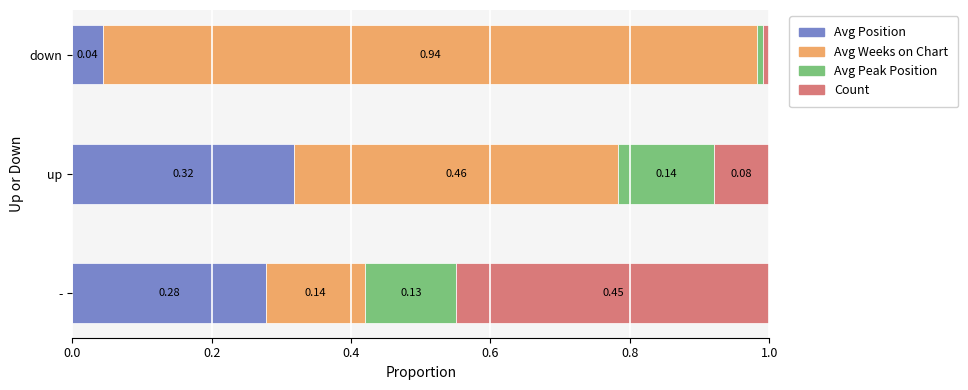

At which label does Avg Position reach its peak?

up